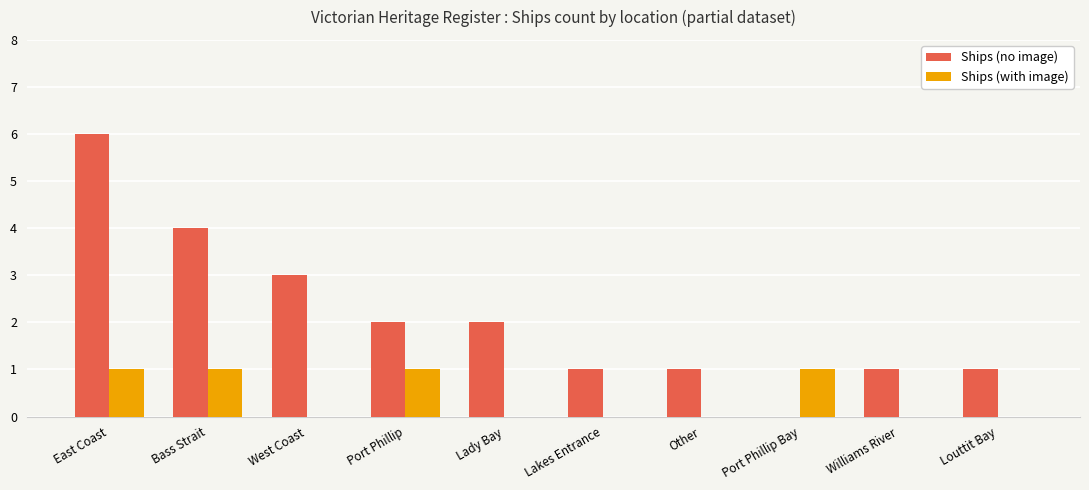

Reading right to left, list all the values displayed in this chart.

Ships (no image): 1	1	0	1	1	2	2	3	4	6
Ships (with image): 0	0	1	0	0	0	1	0	1	1